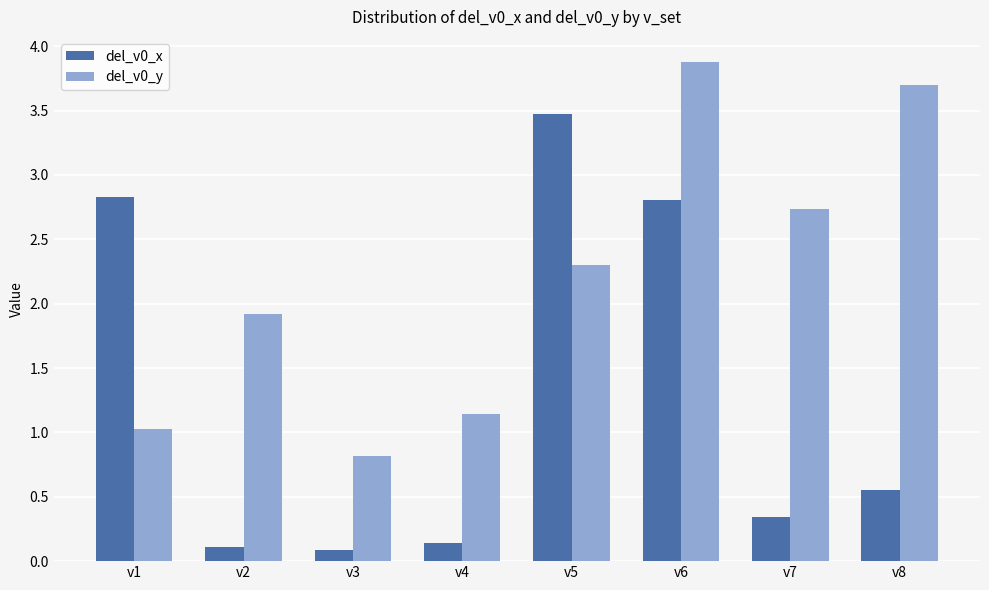

How many groups of bars are there?

8